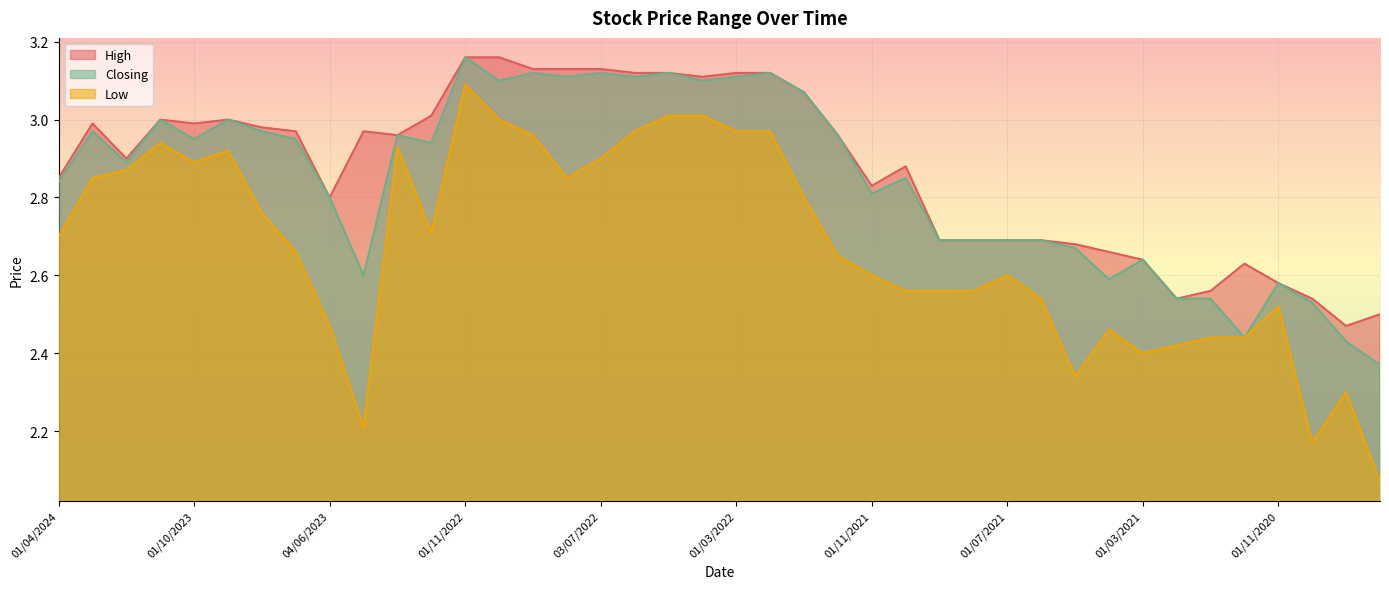

True or false: Closing and High intersect in this chart.

False